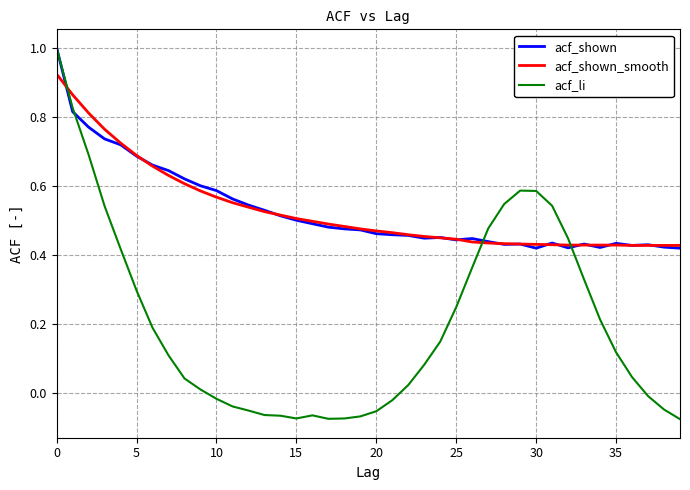

Does the chart have visible grid lines?

Yes